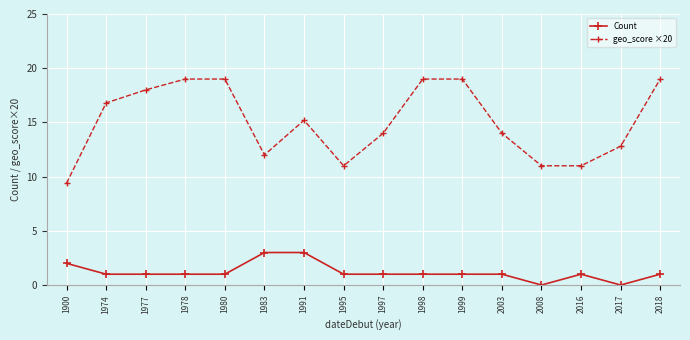

Is the value of geo_score ×20 at 1991 greater than the value of Count at 1900?

Yes